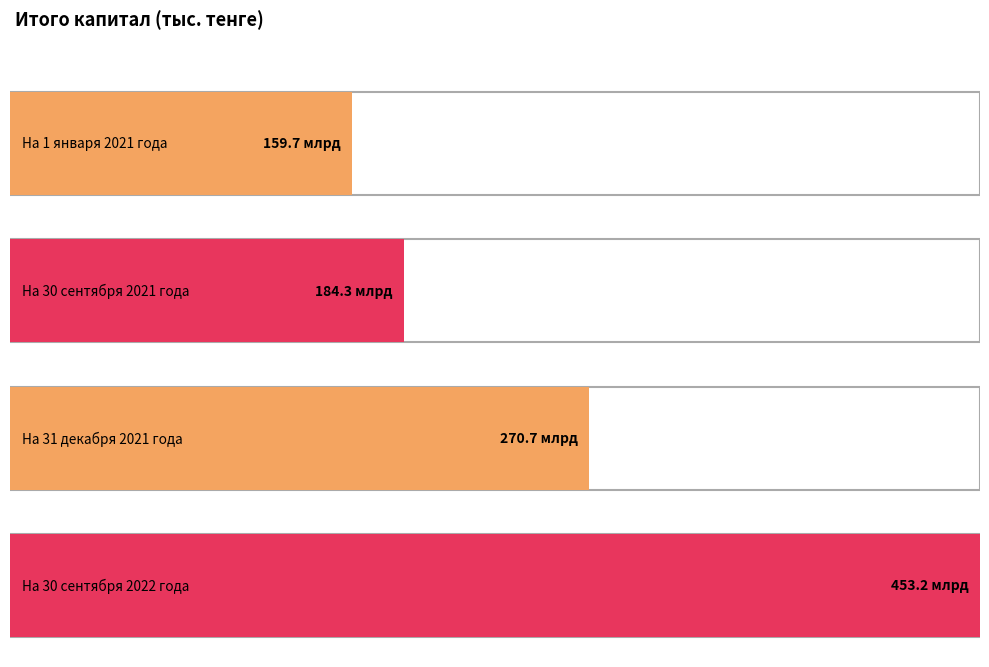

At which category does the chart reach its peak across all series?

На 30 сентября 2022 года